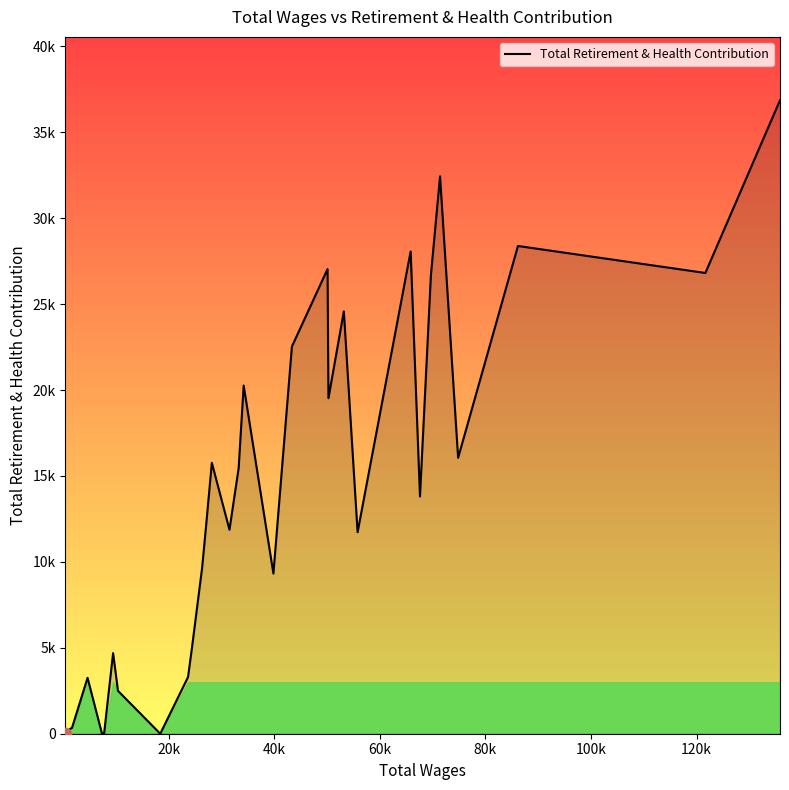

Does the chart have visible grid lines?

No